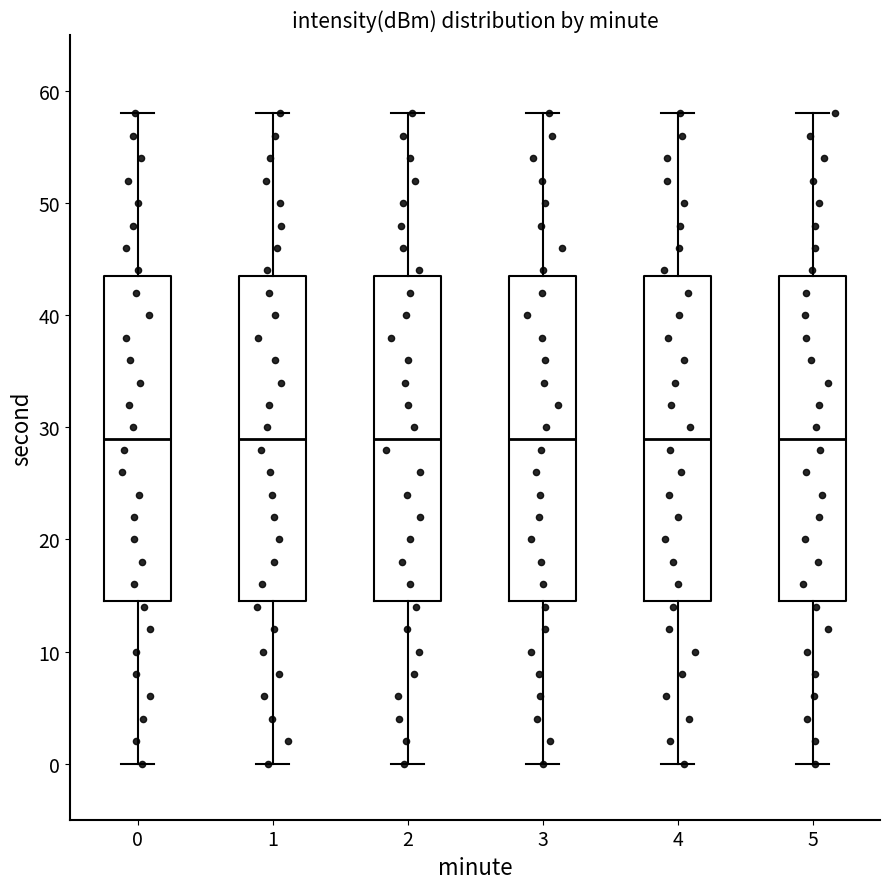

Reading left to right, transcribe this box plot: for each box, give where its median line is, the range the box spans, and where its two whiskers end, as read against the y-axis. The values are not printed on the chart, so give them approximately, as read against the axis.

0: median 29, box 15 to 44, whiskers 0 to 58
1: median 29, box 15 to 44, whiskers 0 to 58
2: median 29, box 15 to 44, whiskers 0 to 58
3: median 29, box 15 to 44, whiskers 0 to 58
4: median 29, box 15 to 44, whiskers 0 to 58
5: median 29, box 15 to 44, whiskers 0 to 58